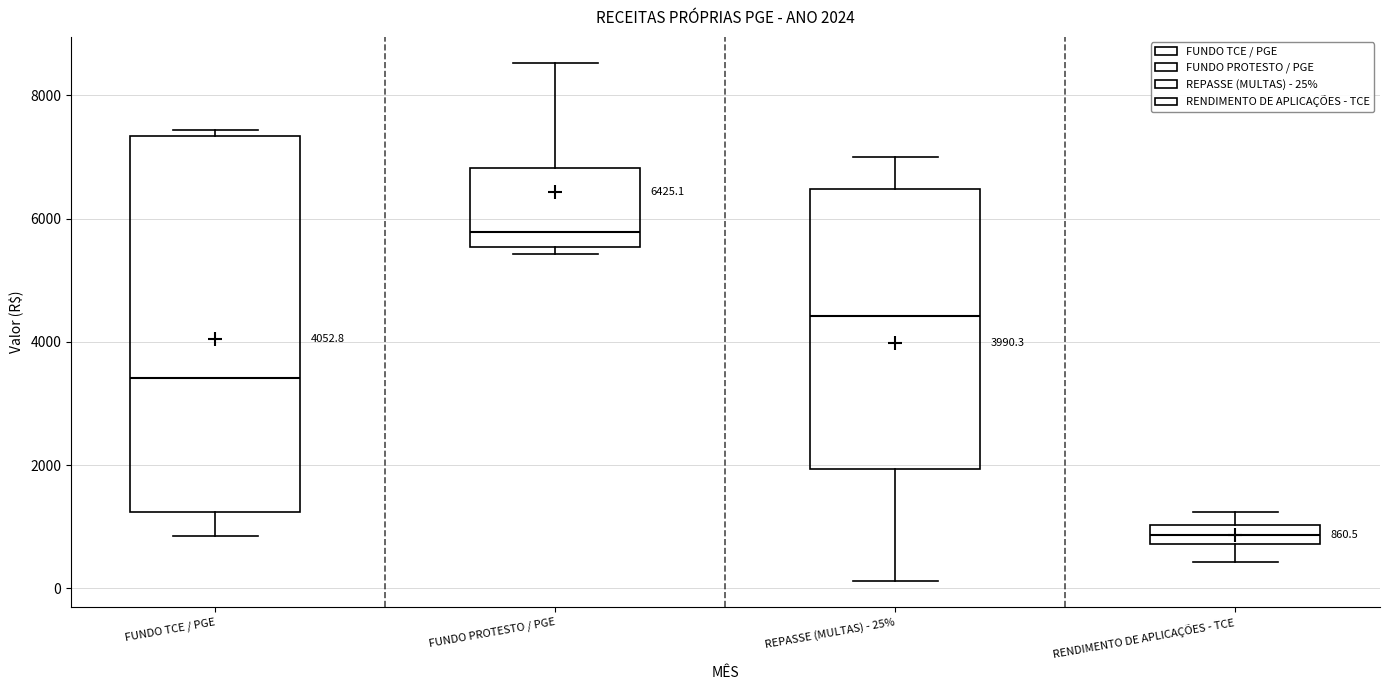

Which box is the tallest, from its lower edge to its upper edge?

FUNDO TCE / PGE